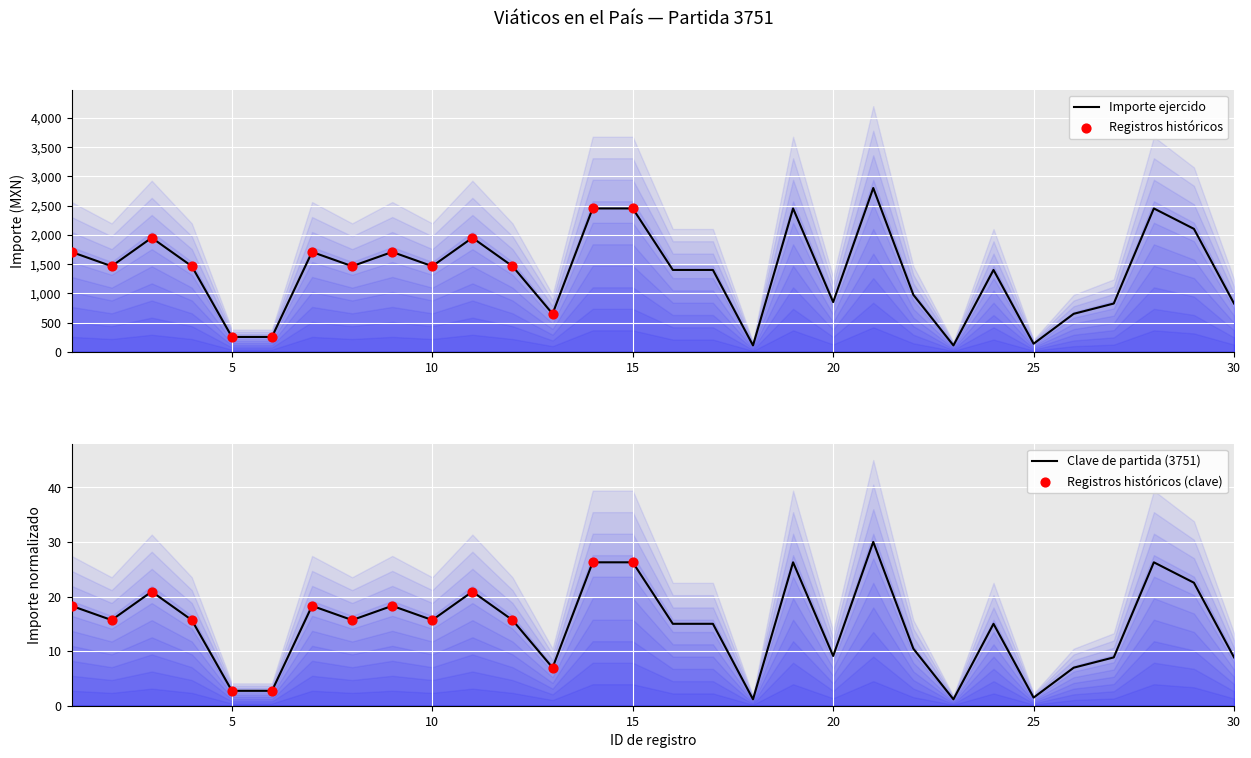

What is the change in value from 18 to 28?

+2341.0